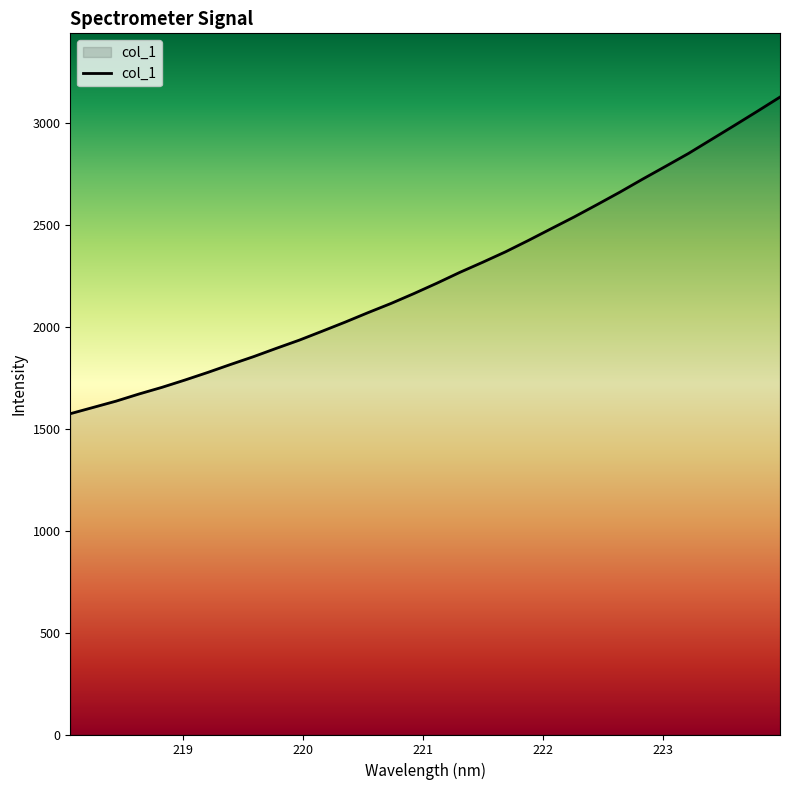

What is the maximum value shown in the chart?

3125.1